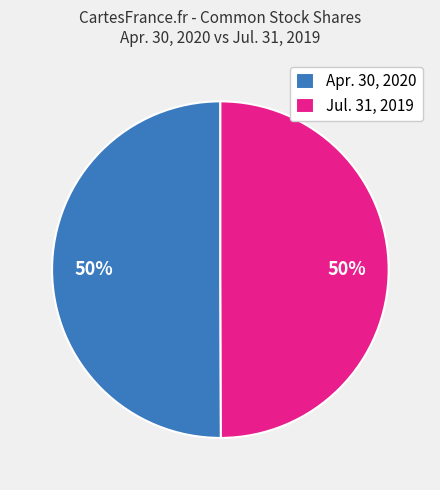

To the nearest percent, what portion does Apr. 30, 2020 represent?

50%